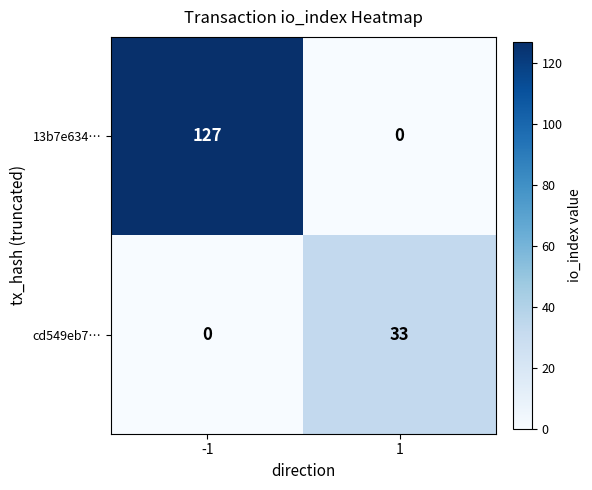

Reading left to right, transcribe all the data shown in this chart.

13b7e634…: -1=127	1=0
cd549eb7…: -1=0	1=33